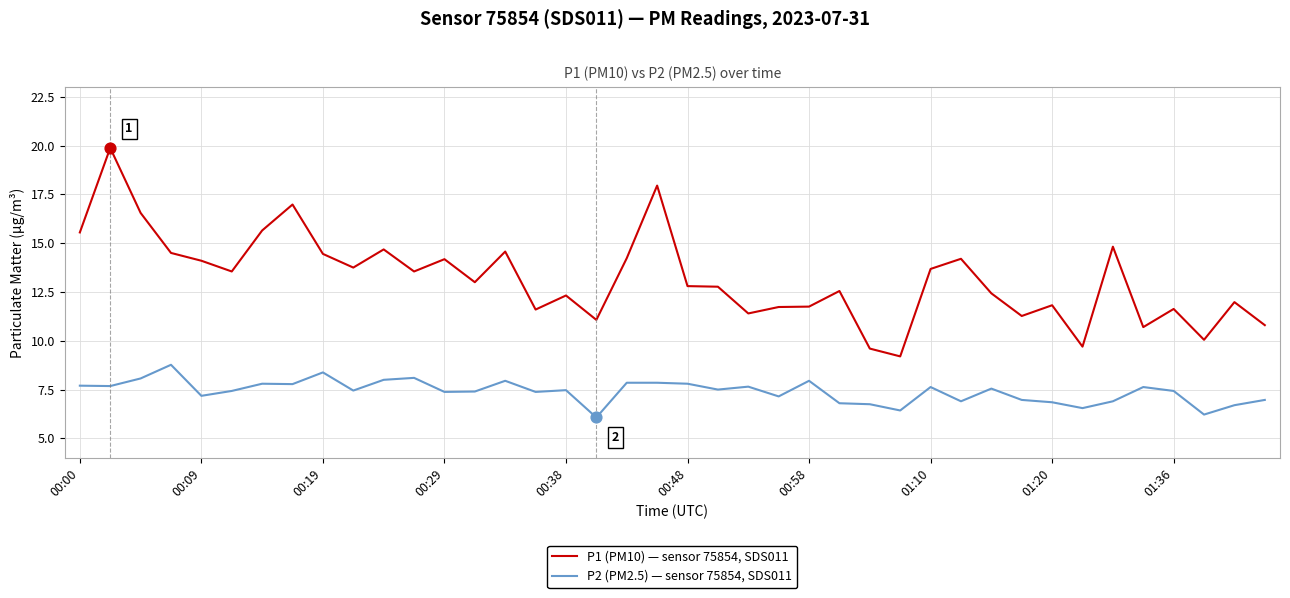

Which series has the largest range (max minus min)?

P1 (PM10) — sensor 75854, SDS011